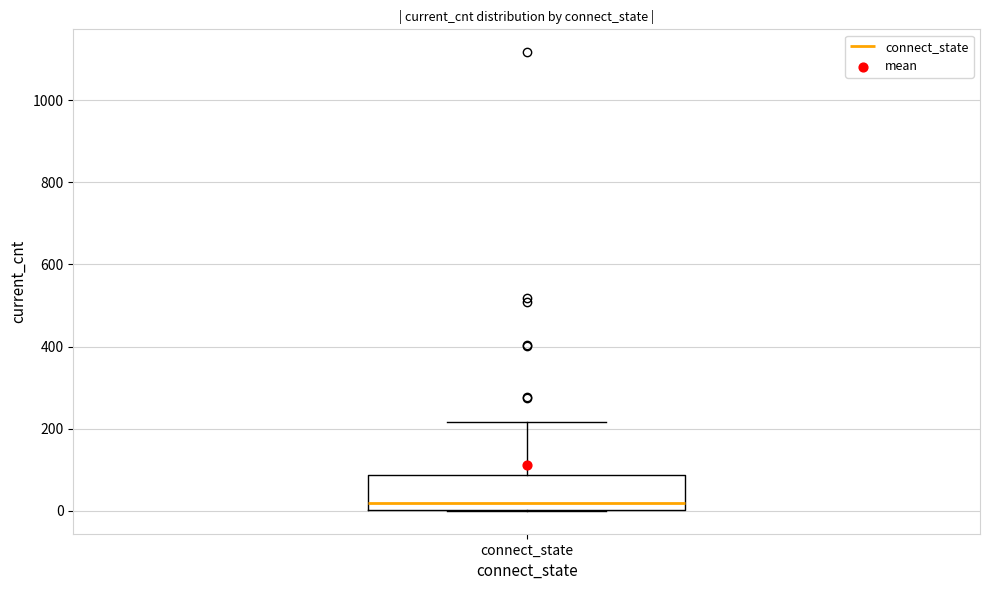

Transcribe this box plot: give where the median line is, the range the box spans, and where the two whiskers end, as read against the y-axis. The values are not printed on the chart, so give them approximately, as read against the axis.

median 20, box 0 to 80, whiskers 0 to 220